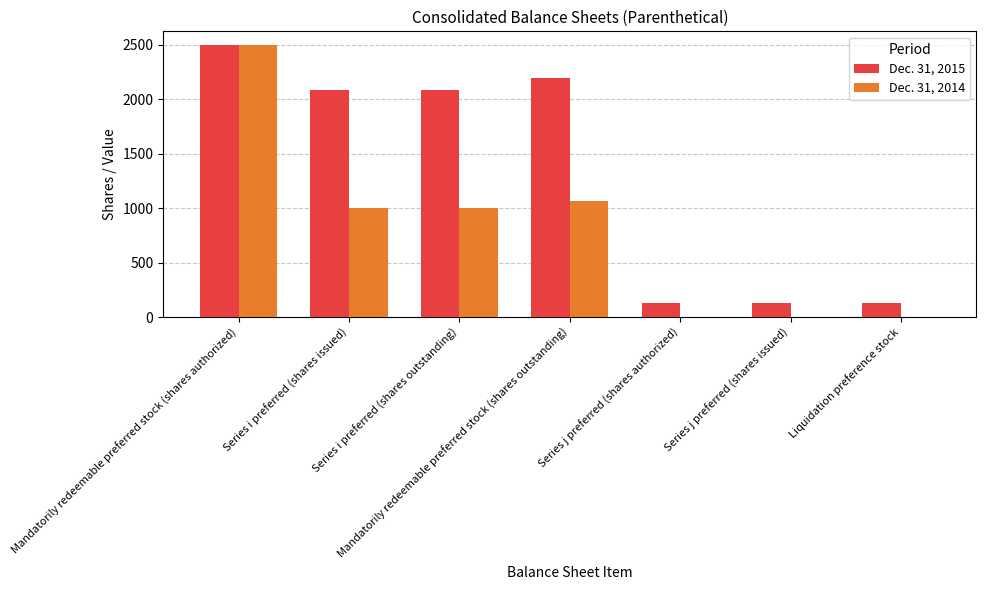

How many categories are shown in the chart?

7